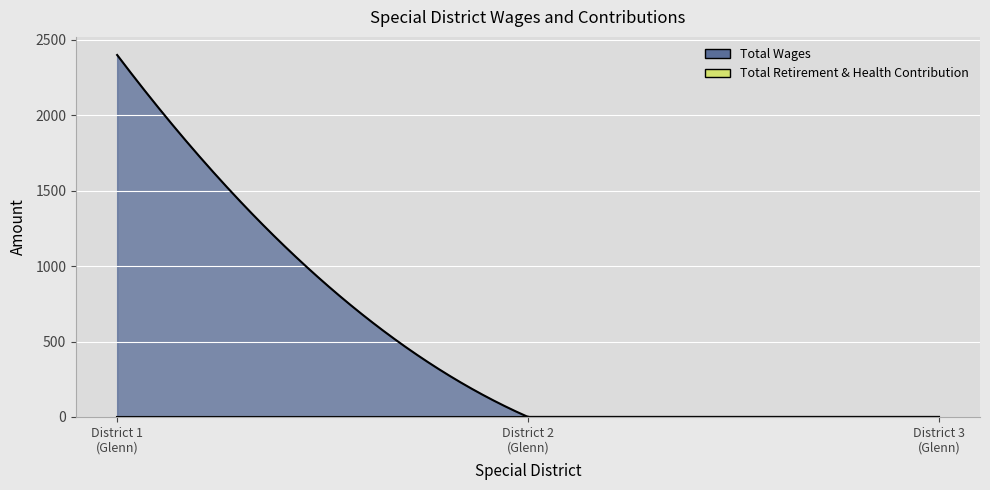

Rank the series by their maximum value, from highest to lowest.

Total Wages, Total Retirement & Health Contribution